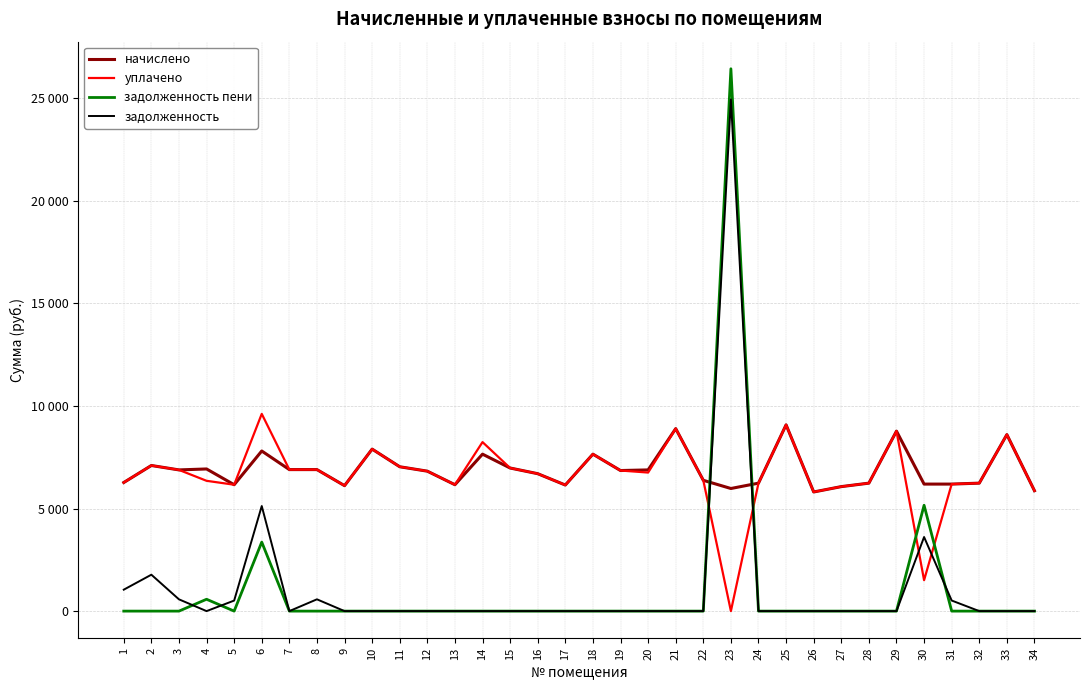

Is it true that задолженность equals 347.4 at 5?

False